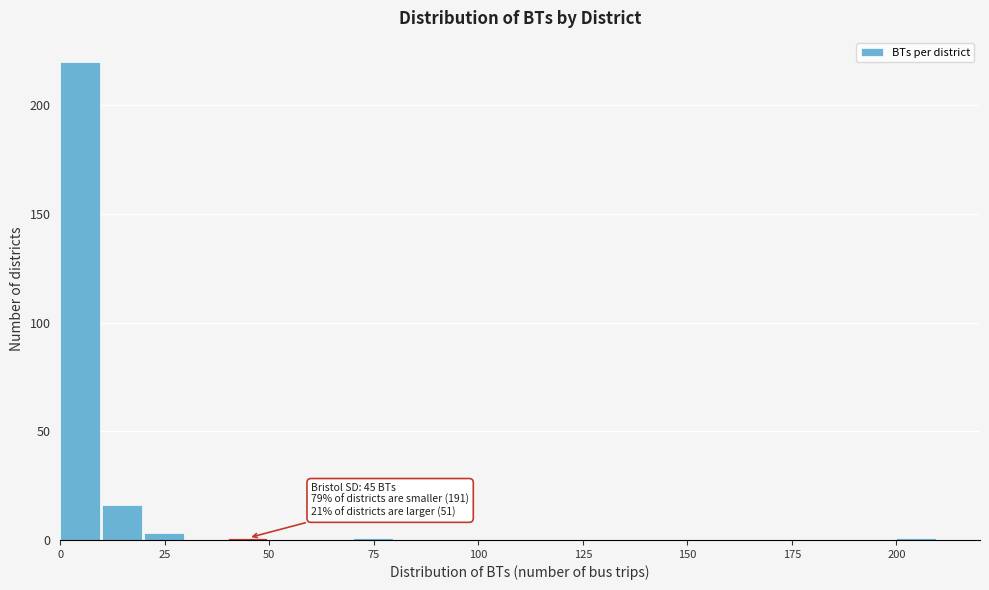

Around what value on the x-axis is the tallest bar? Give the approximate position of its centre, as read against the axis.

5